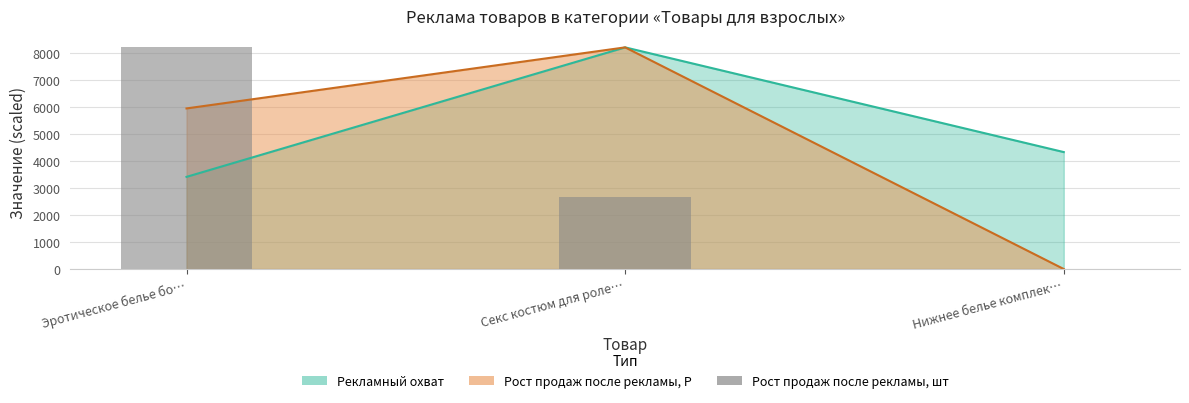

What is the difference between the maximum and minimum values?

8223.0